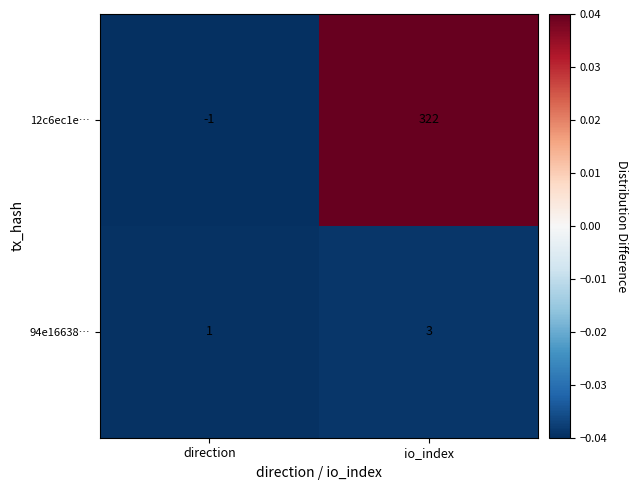

At which category is the sum across all series the highest?

io_index